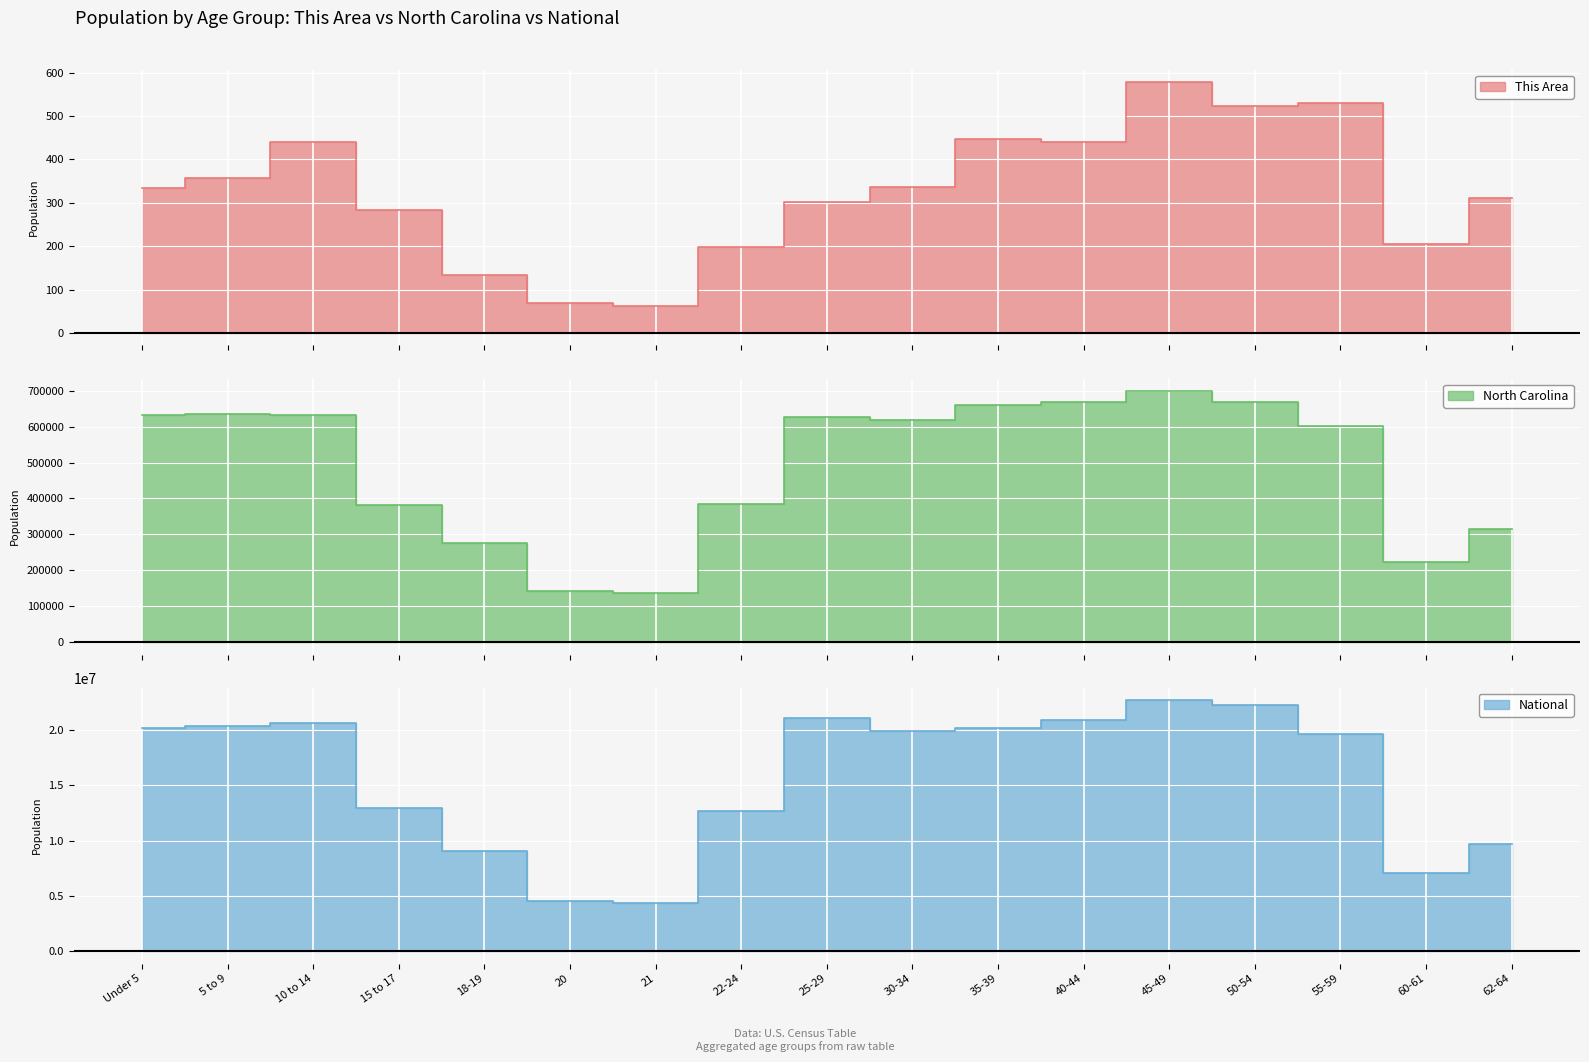

What is the total value across all series at 62-64?

10019624